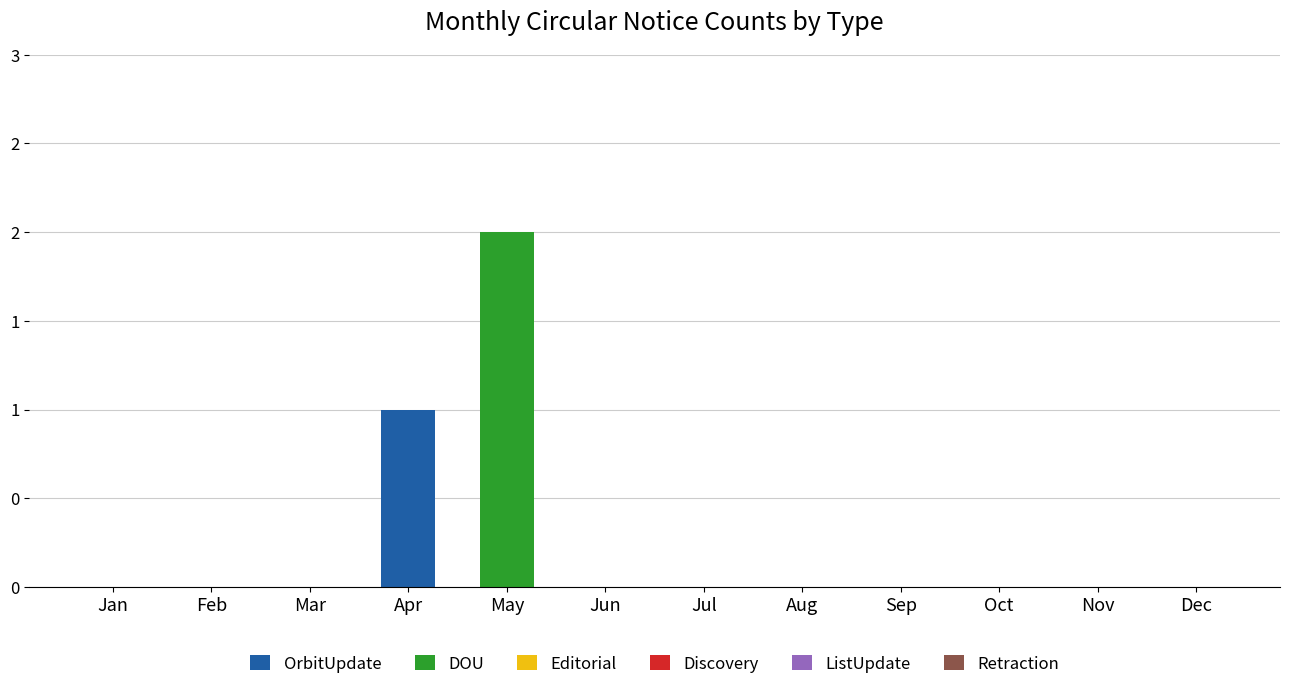

At Aug, list the series in order from largest to smallest.

OrbitUpdate, DOU, Editorial, Discovery, ListUpdate, Retraction